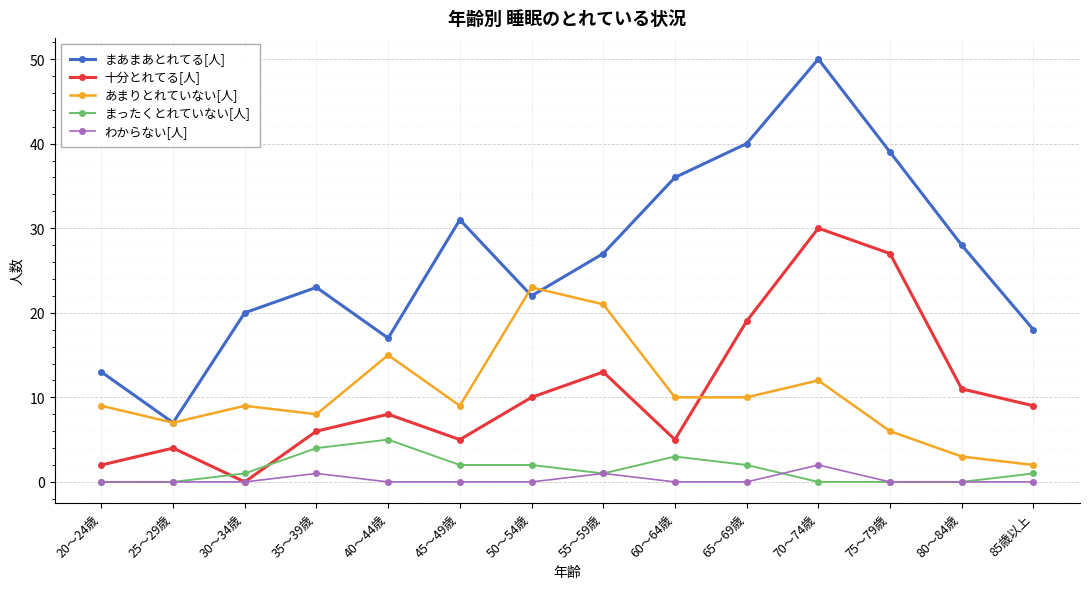

True or false: あまりとれていない[人] has a value of 10 at 25～29歳.

False